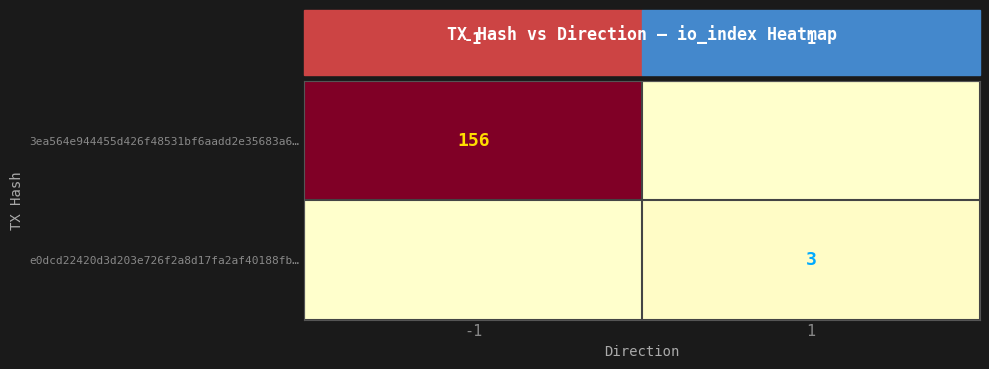

Is it true that e0dcd22420d3d203e726f2a8d17fa2af40188fb… equals 3 at 1?

True